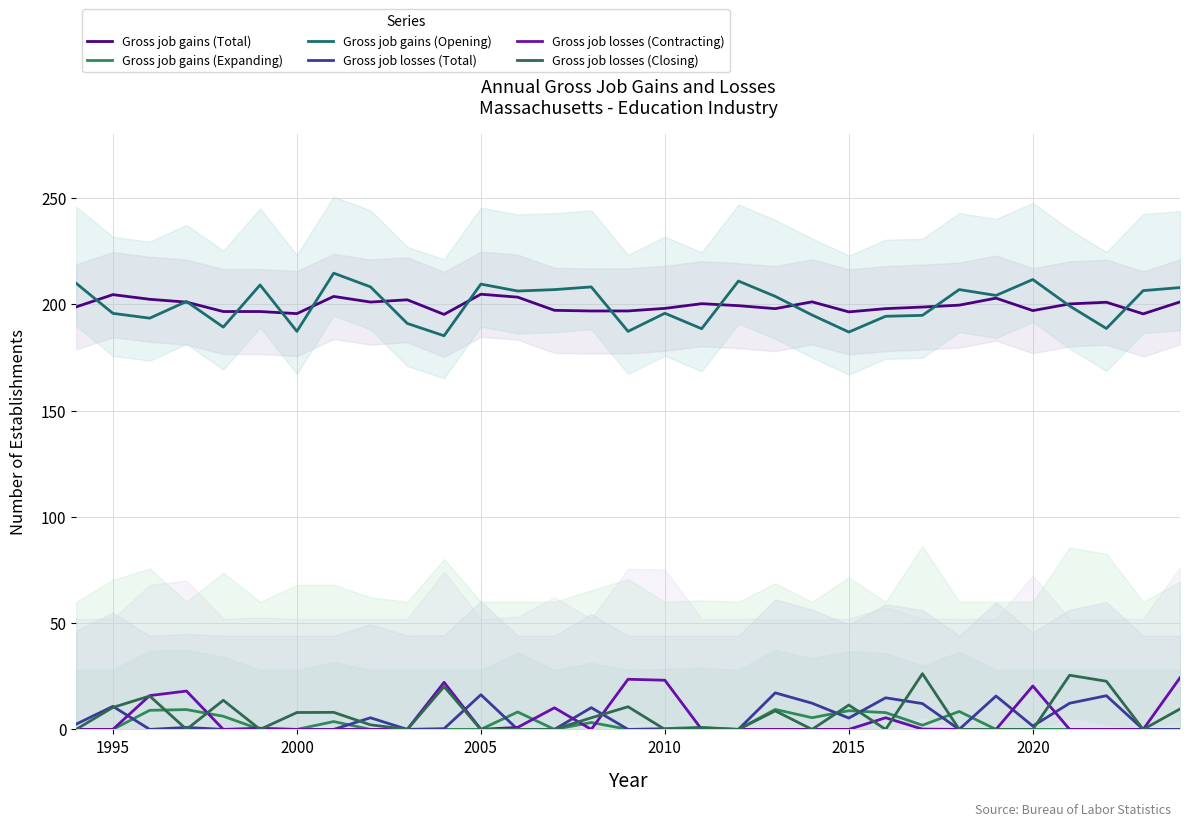

What is the average value of the Gross job gains (Expanding) series?

2.7